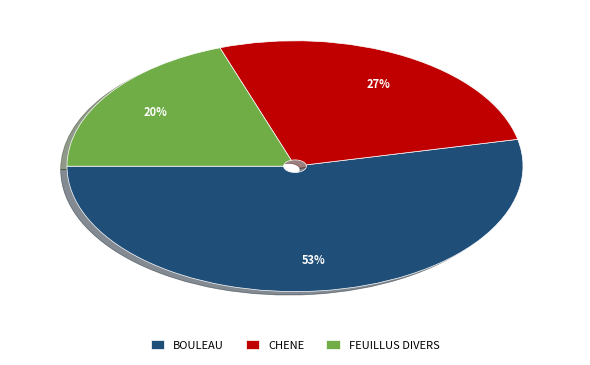

Do CHENE and BOULEAU together represent more than half of the pie?

Yes